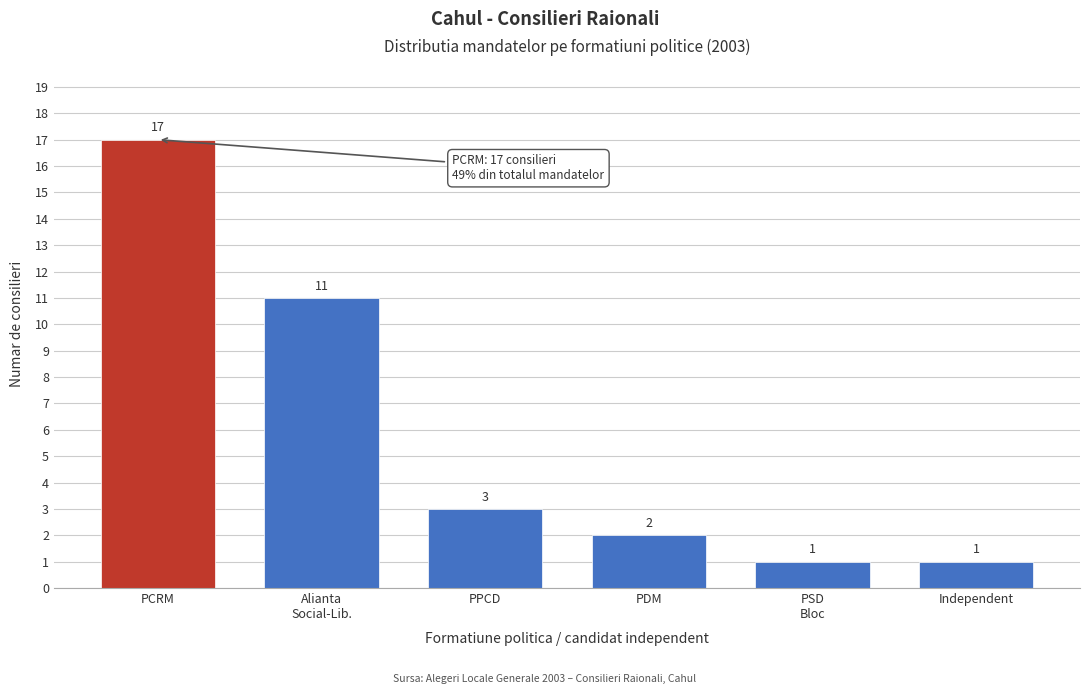

Reading left to right, list all the values displayed in this chart.

17	11	3	2	1	1